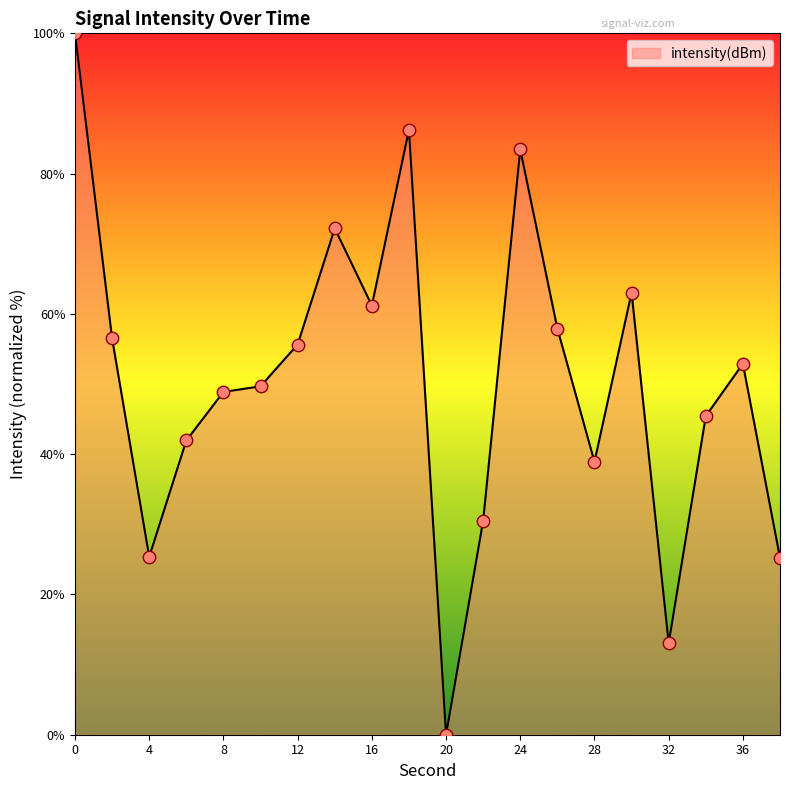

What is the difference between the maximum and minimum values?

100.0